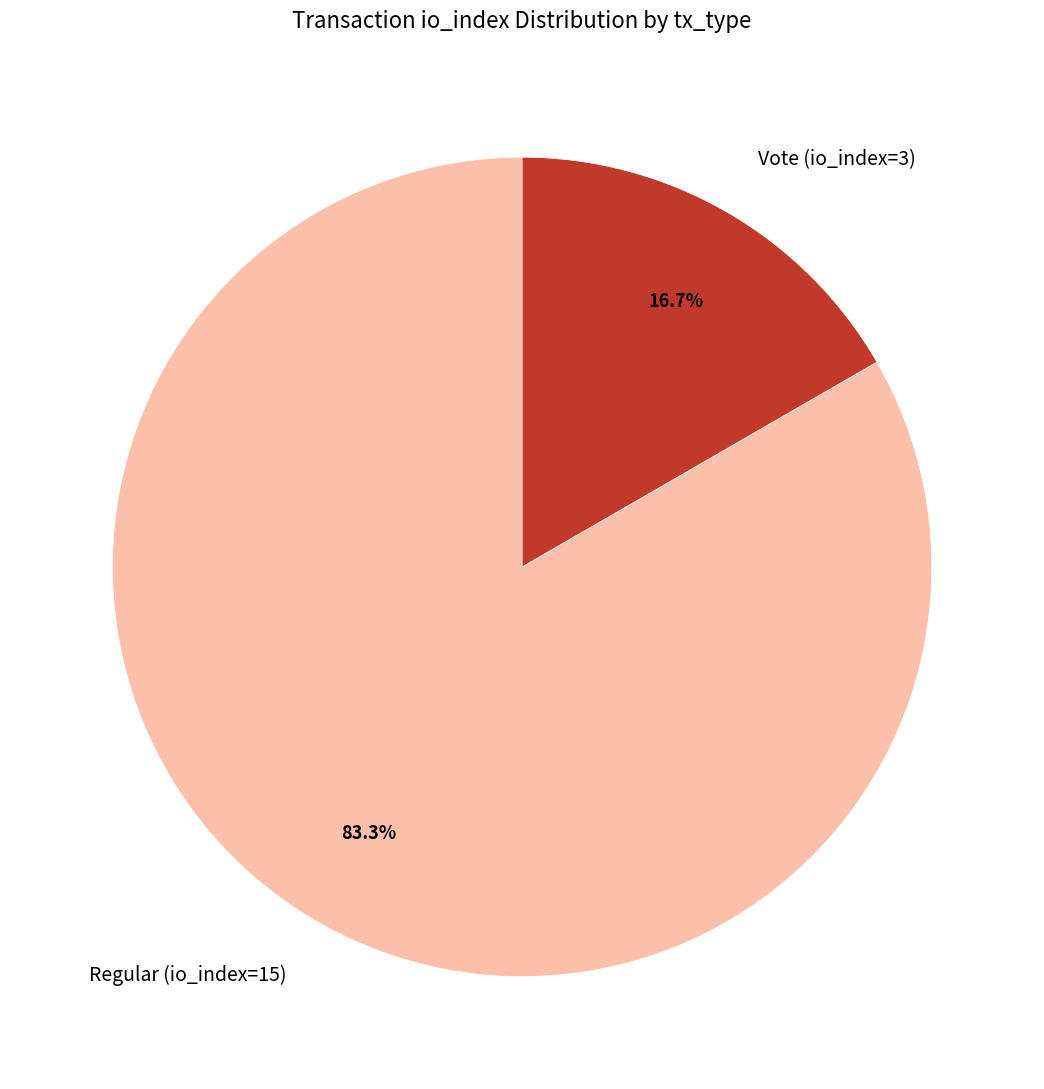

To the nearest percent, what is the difference between the largest and smallest slice percentages?

67%